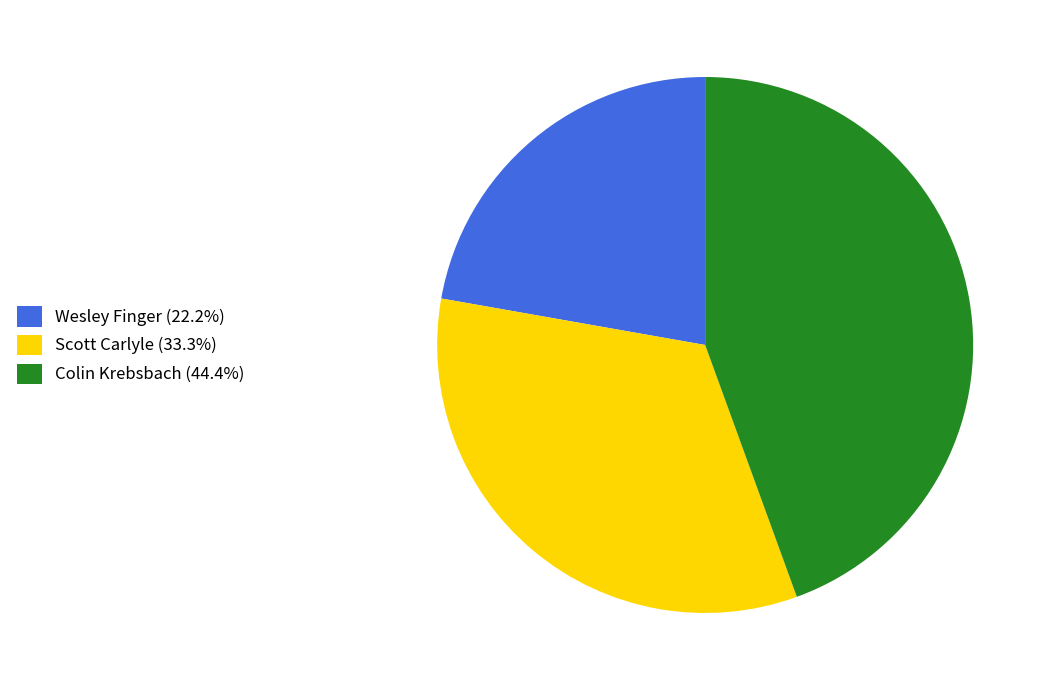

How many segments does this pie chart have?

3